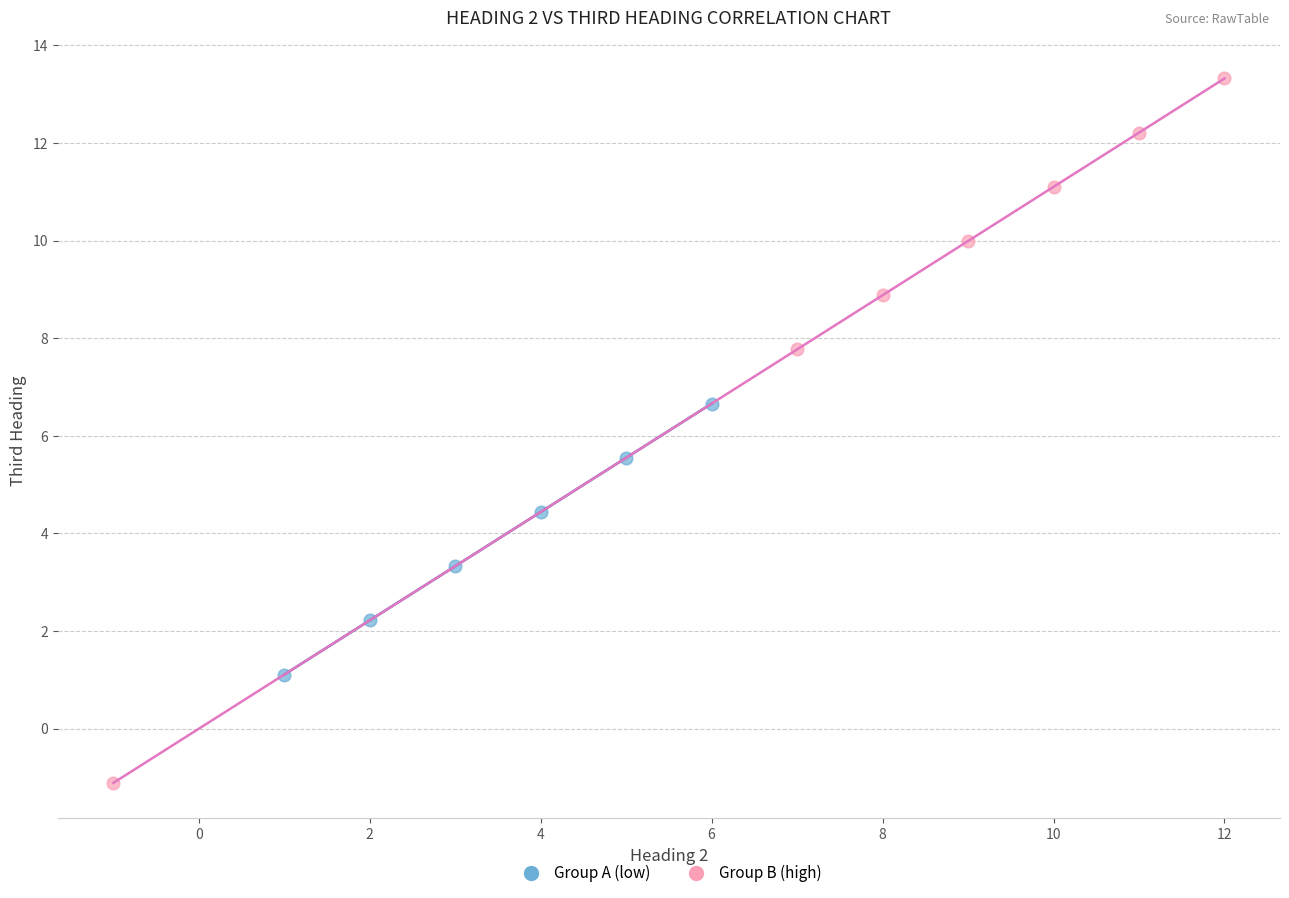

What are all the series names shown in the legend?

Group A (low), Group B (high)